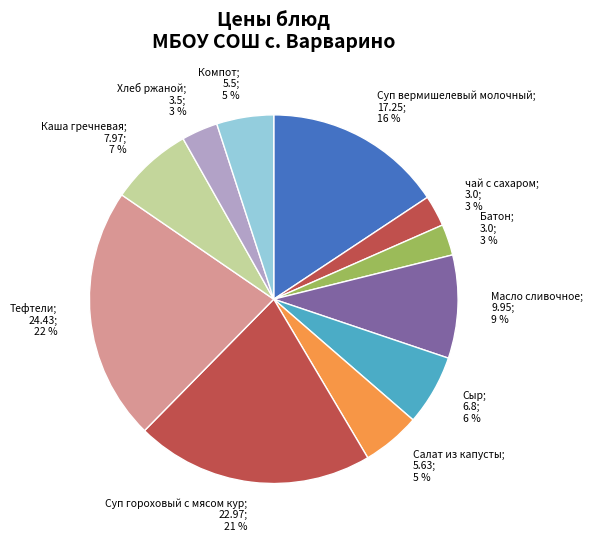

Which slice is the largest?

Тефтели